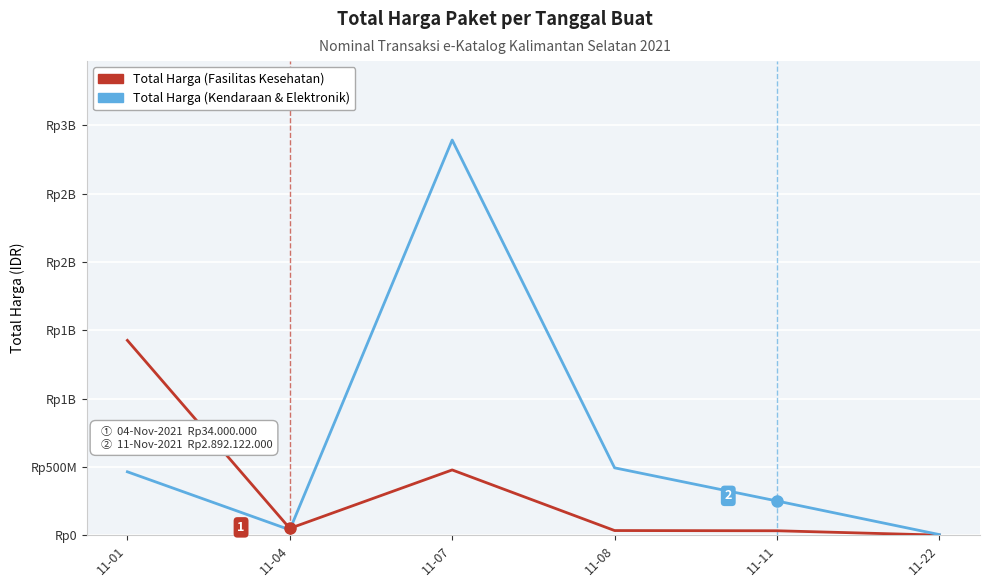

Is this an area chart (filled region under the line)?

No